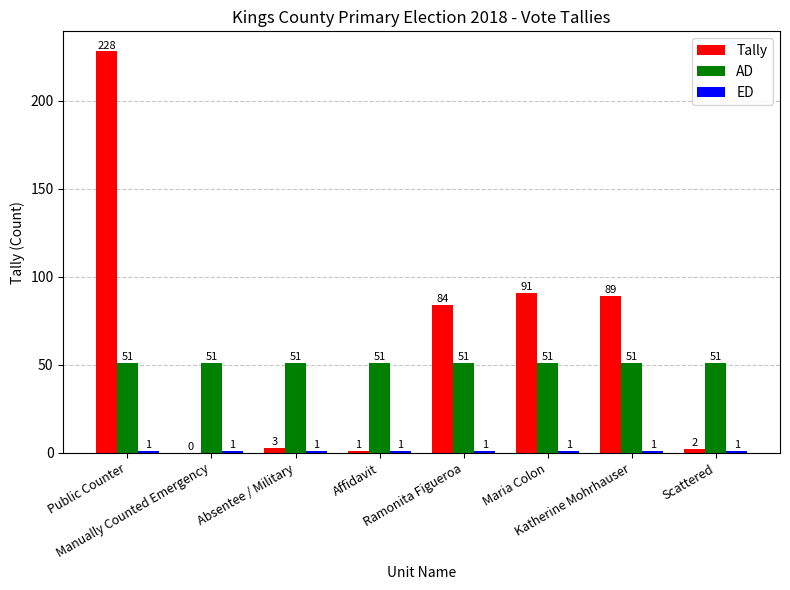

Which category has the highest value across all series?

Public Counter